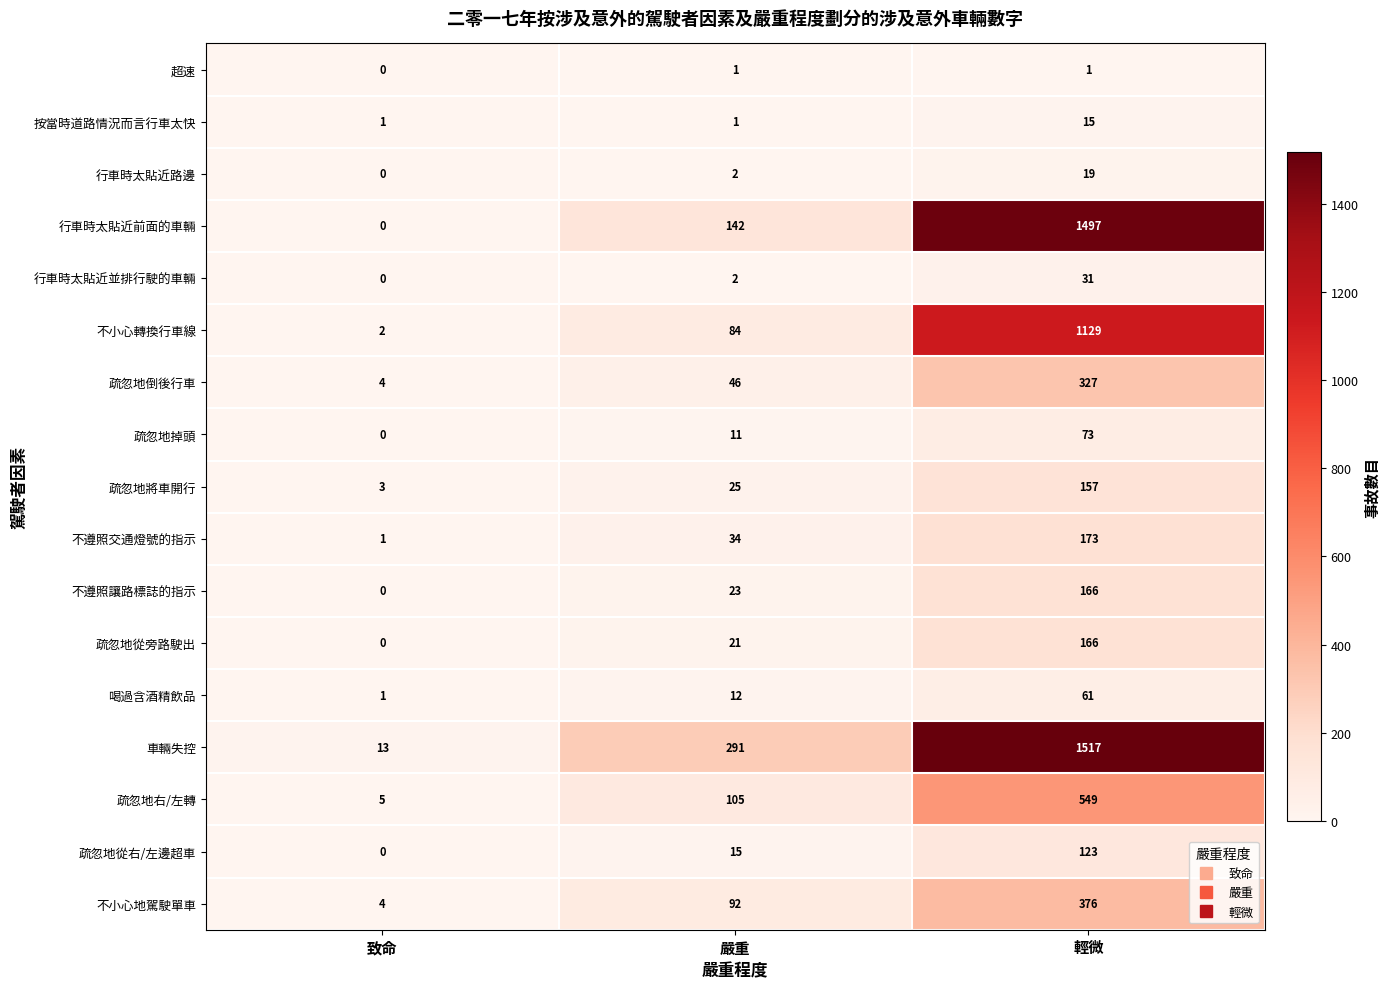

What is the total value across all series at 輕微?

6380